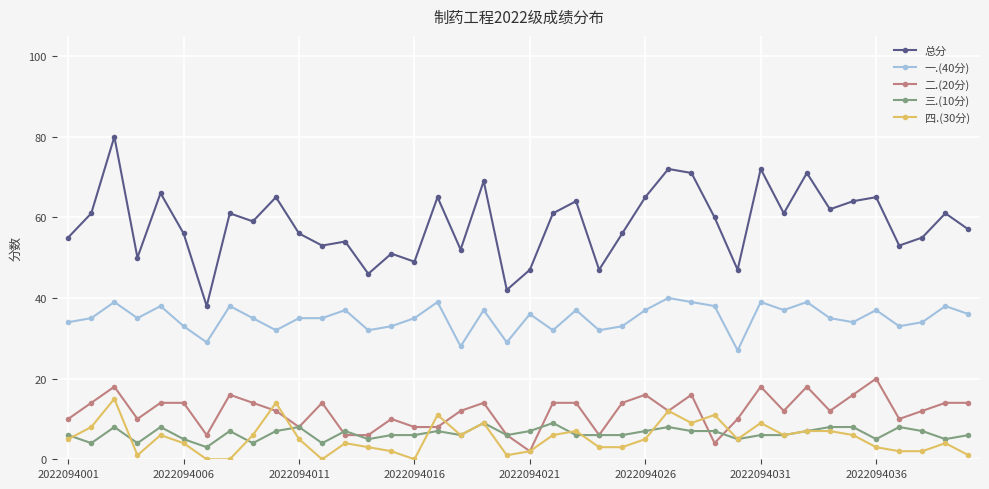

What is the highest value of the 总分 series?

80